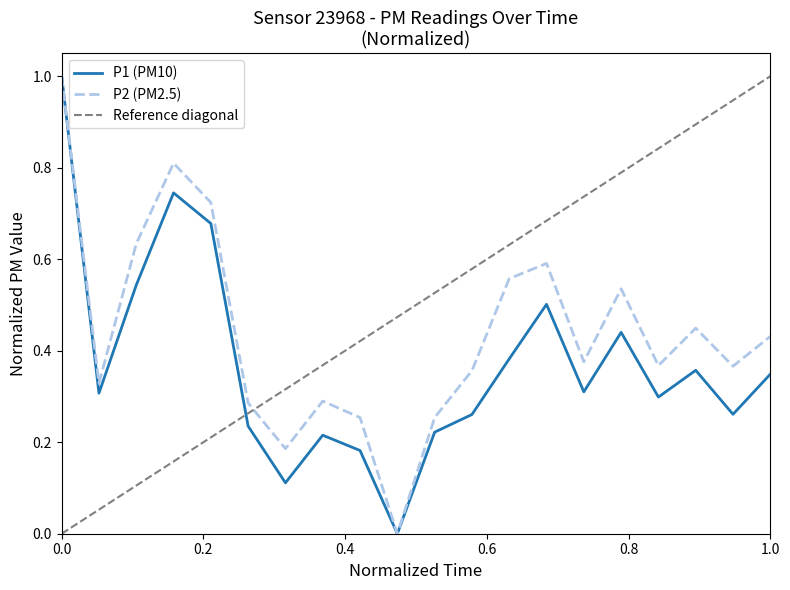

True or false: P1 and P2 intersect in this chart.

False